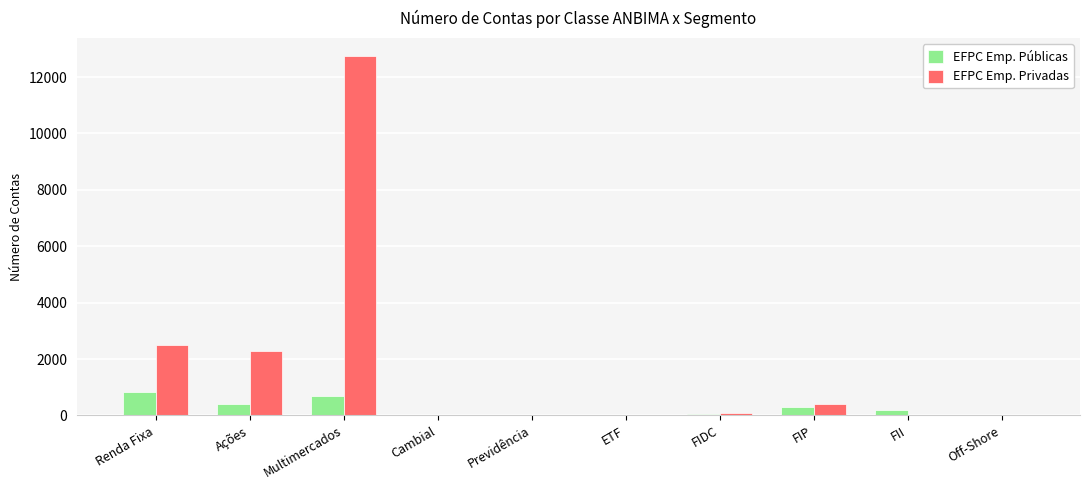

True or false: EFPC Emp. Privadas has a value of 2511 at Renda Fixa.

True